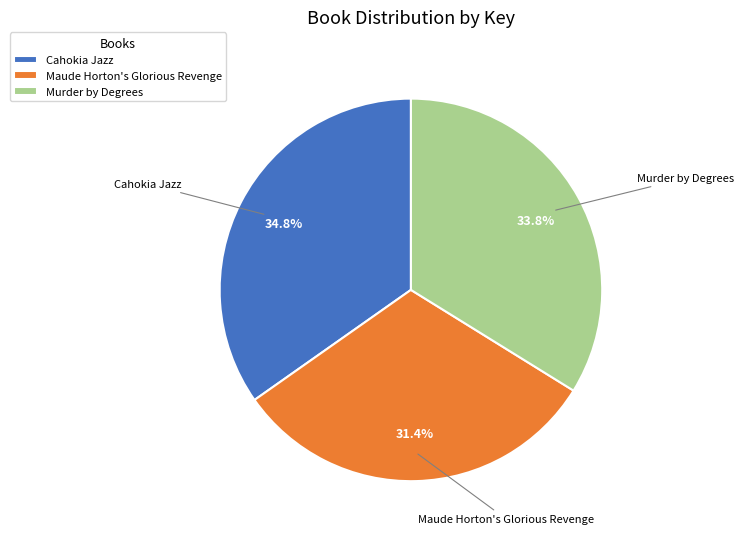

True or false: Murder by Degrees accounts for 21% of the total.

False